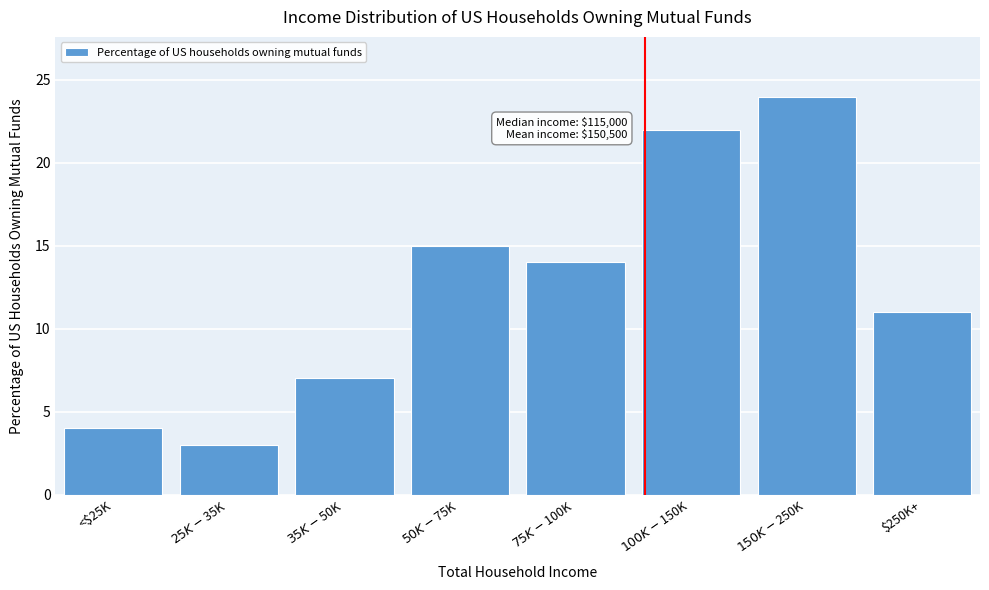

Reading right to left, transcribe all the data shown in this chart.

11	24	22	14	15	7	3	4